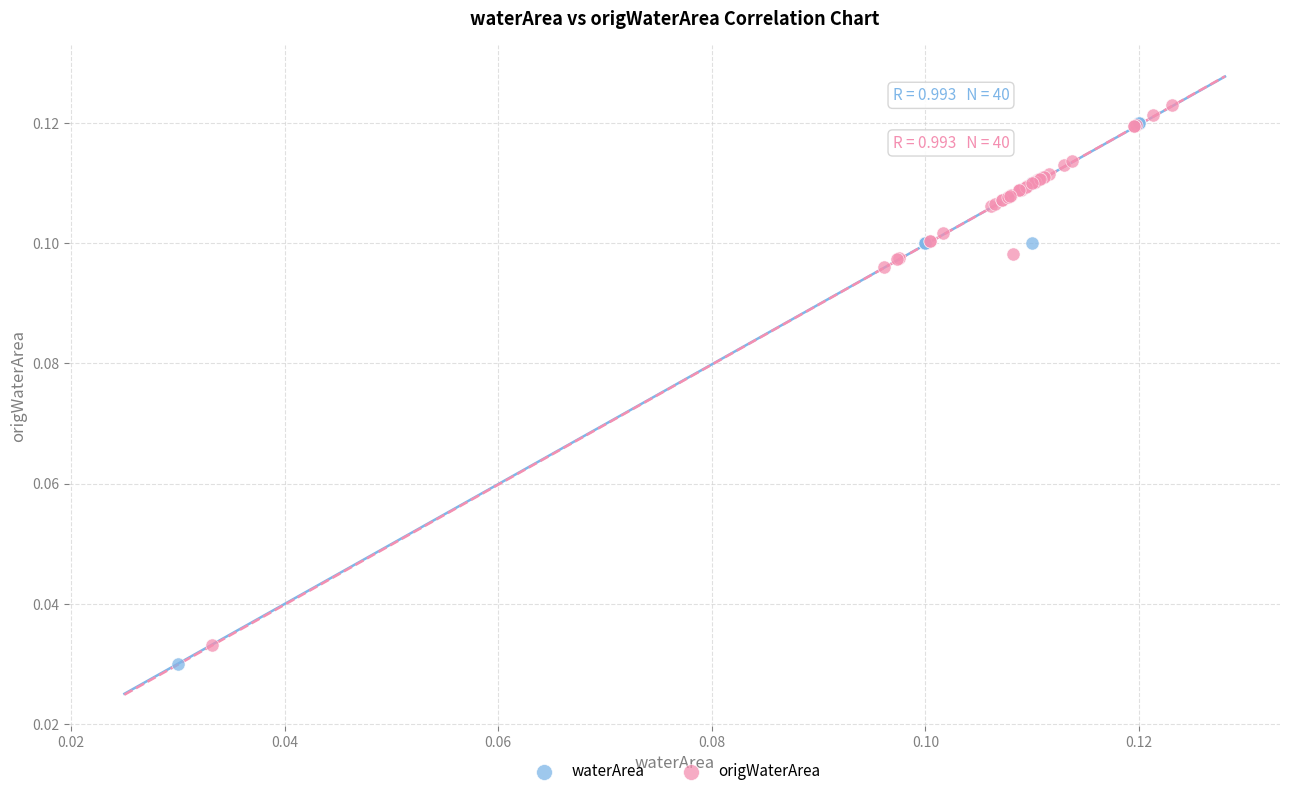

Which series contains the lowest Y value?

waterArea